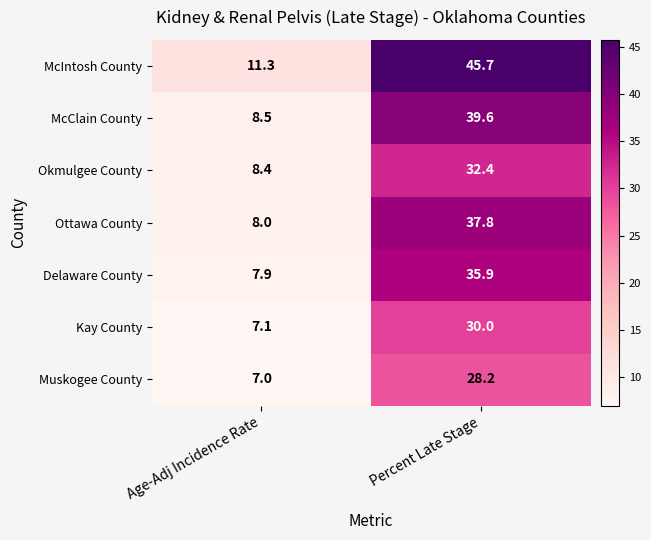

What is the difference between the Okmulgee County values at Percent Late Stage and Age-Adj Incidence Rate?

24.0